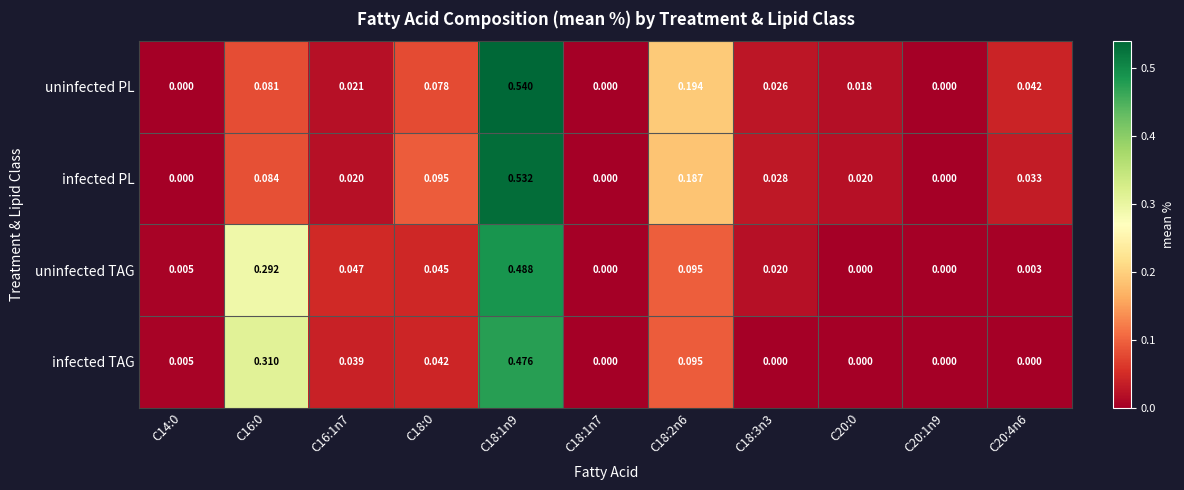

How many series are shown in this chart?

4